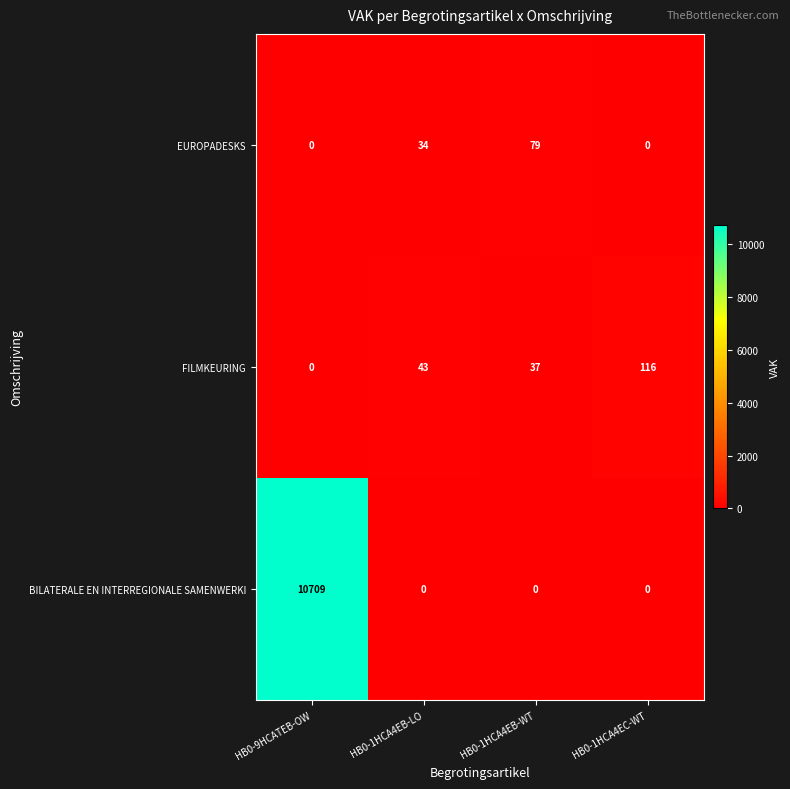

At HB0-1HCA4EB-LO, list the series in order from largest to smallest.

FILMKEURING, EUROPADESKS, BILATERALE EN INTERREGIONALE SAMENWERKI